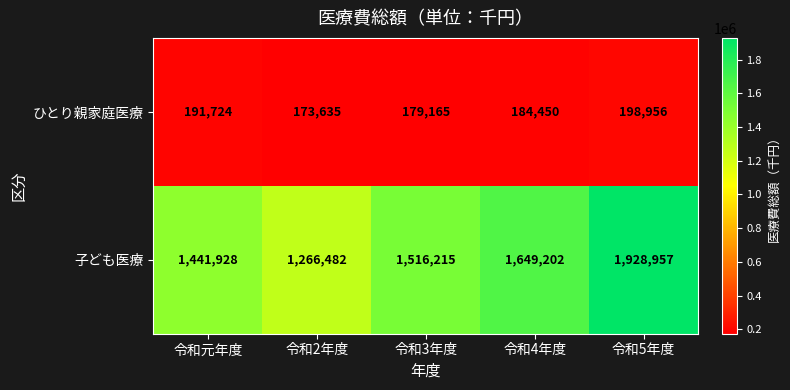

Which category has the lowest value in the 子ども医療 series?

令和2年度